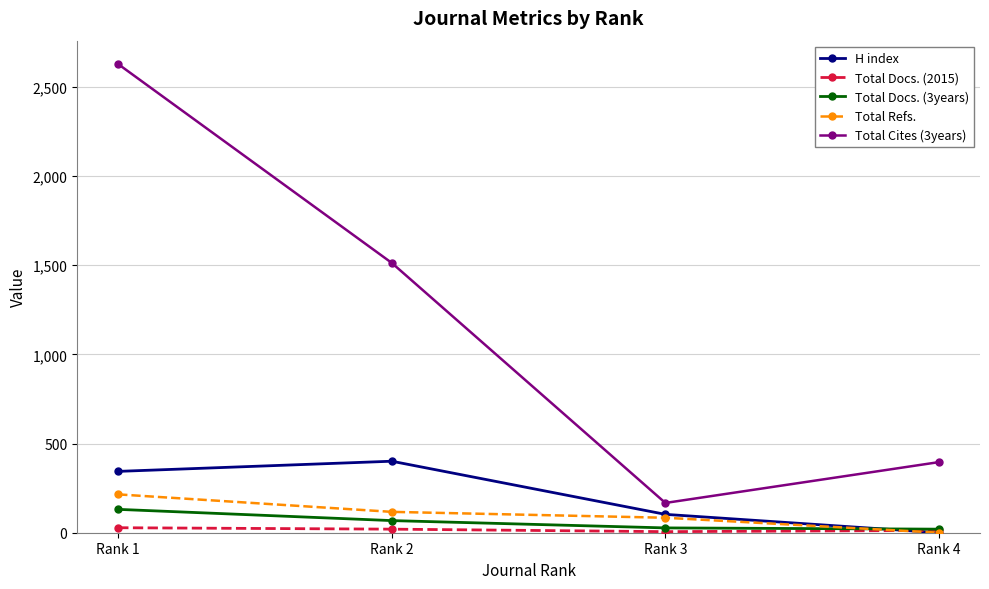

List the series in order of their peak value, highest first.

Total Cites (3years), H index, Total Refs., Total Docs. (3years), Total Docs. (2015)